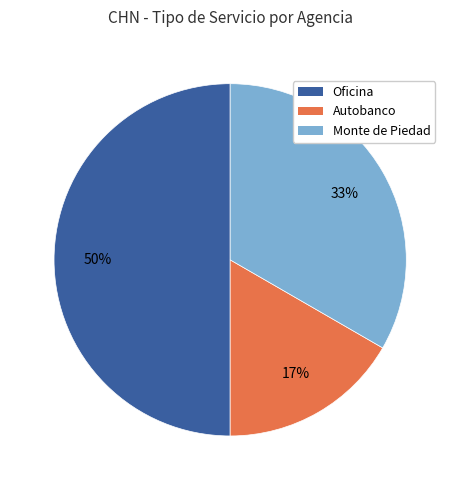

To the nearest percent, what is the difference between the largest and smallest slice percentages?

33%